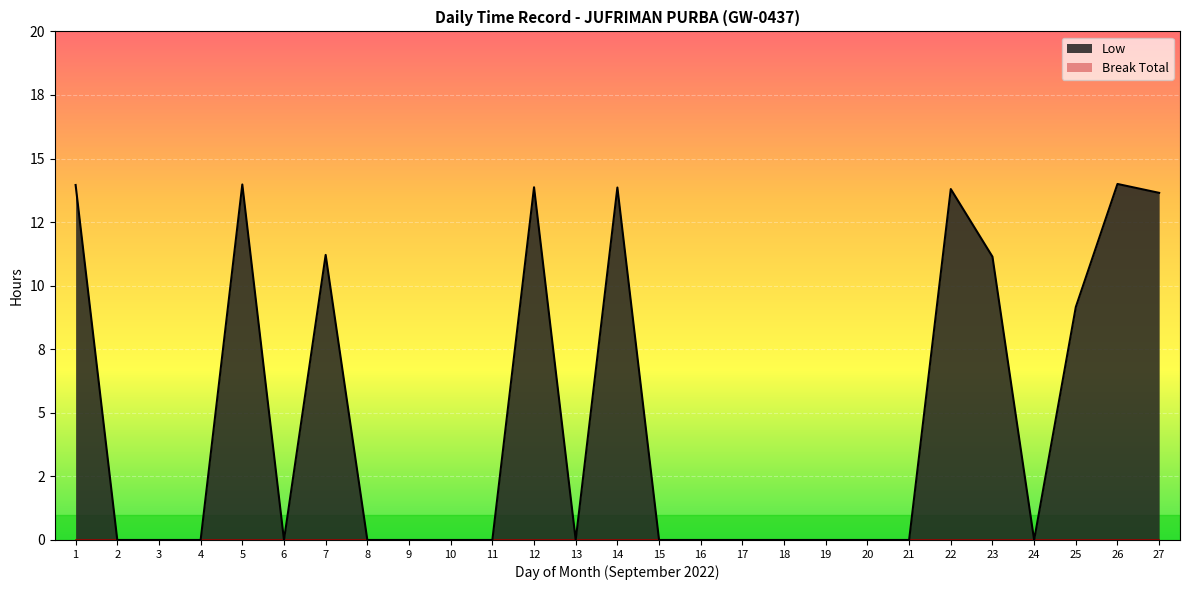

What is the difference between the second highest and minimum values?

14.0